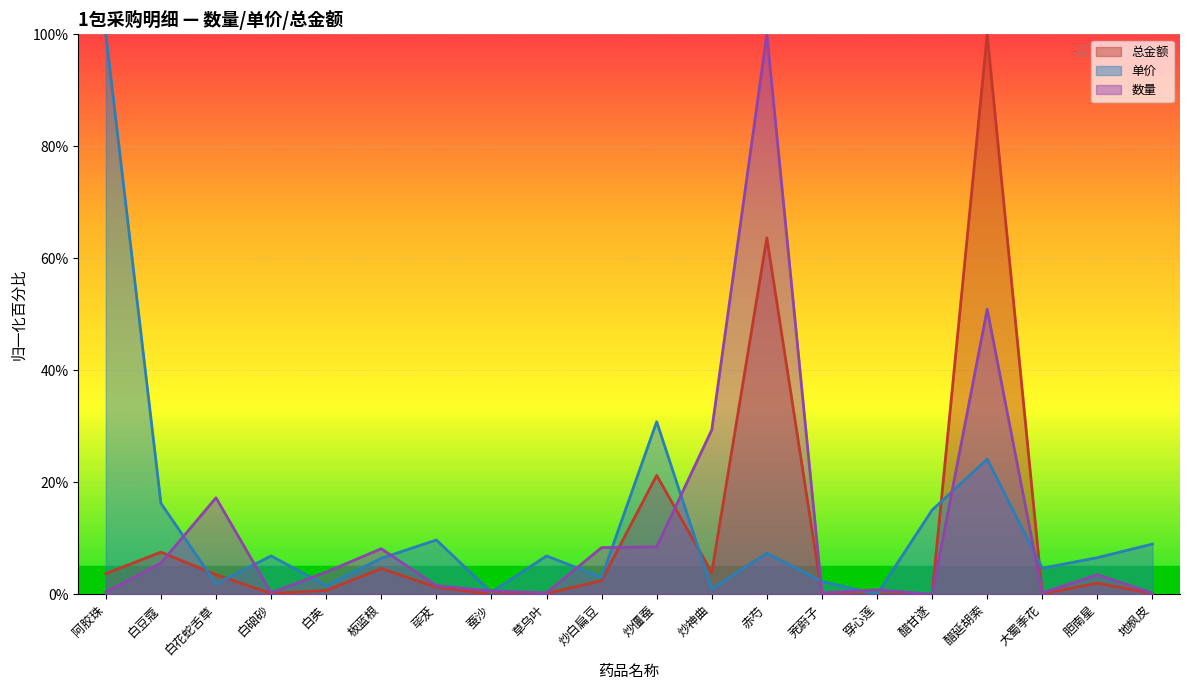

The value of 总金额 at 炒僵蚕 is 21.2. True or false?

True